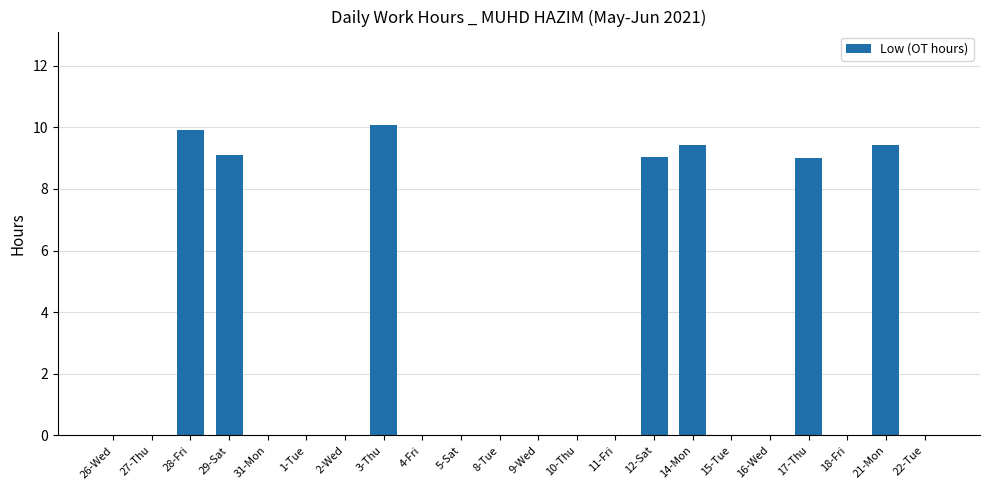

What is the maximum value shown in the chart?

10.1